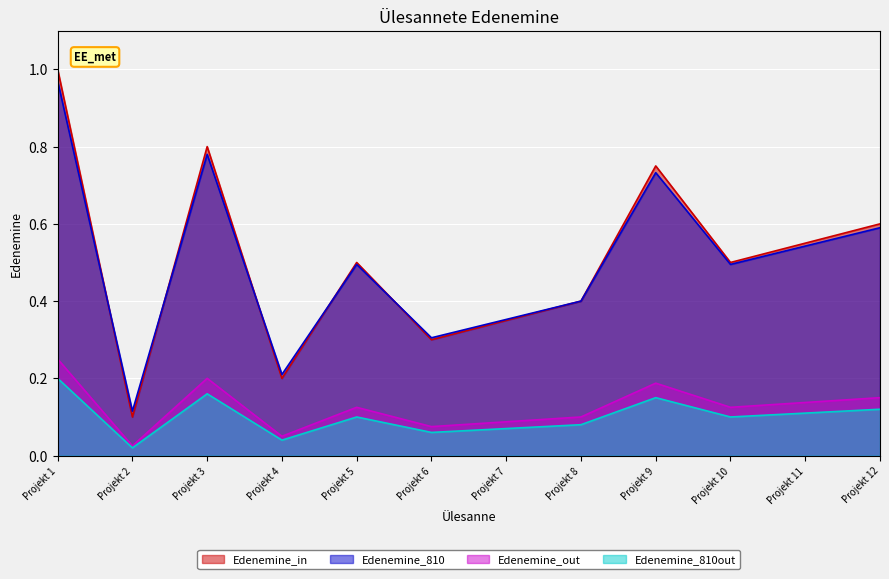

Between Projekt 3 and Projekt 9, which is larger?

Projekt 3